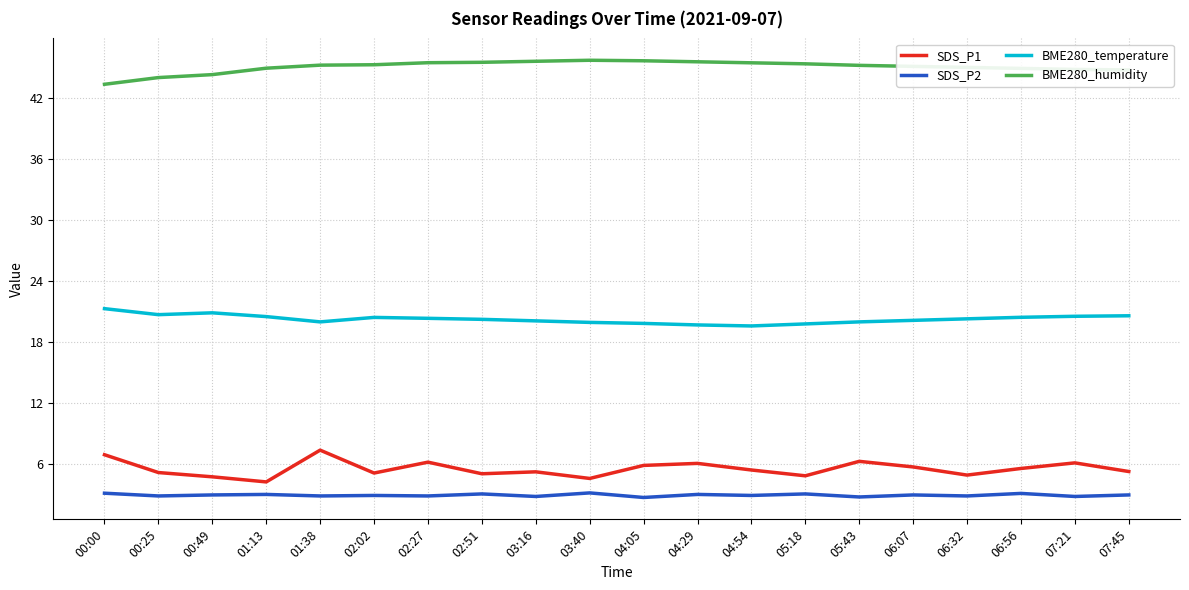

True or false: BME280_humidity and BME280_temperature intersect in this chart.

False